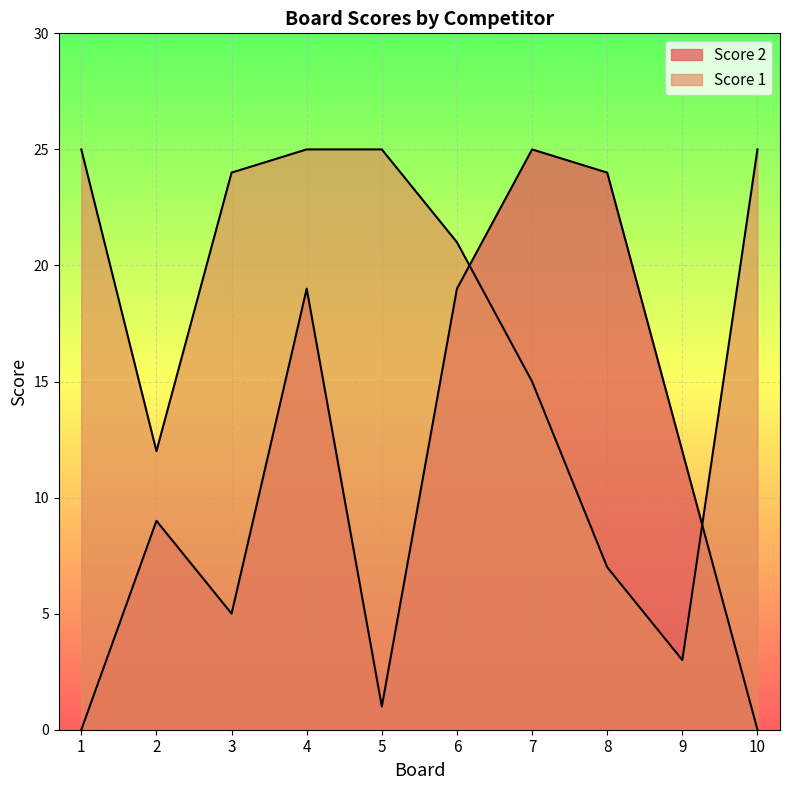

What is the sum of all Score 2 values?

114